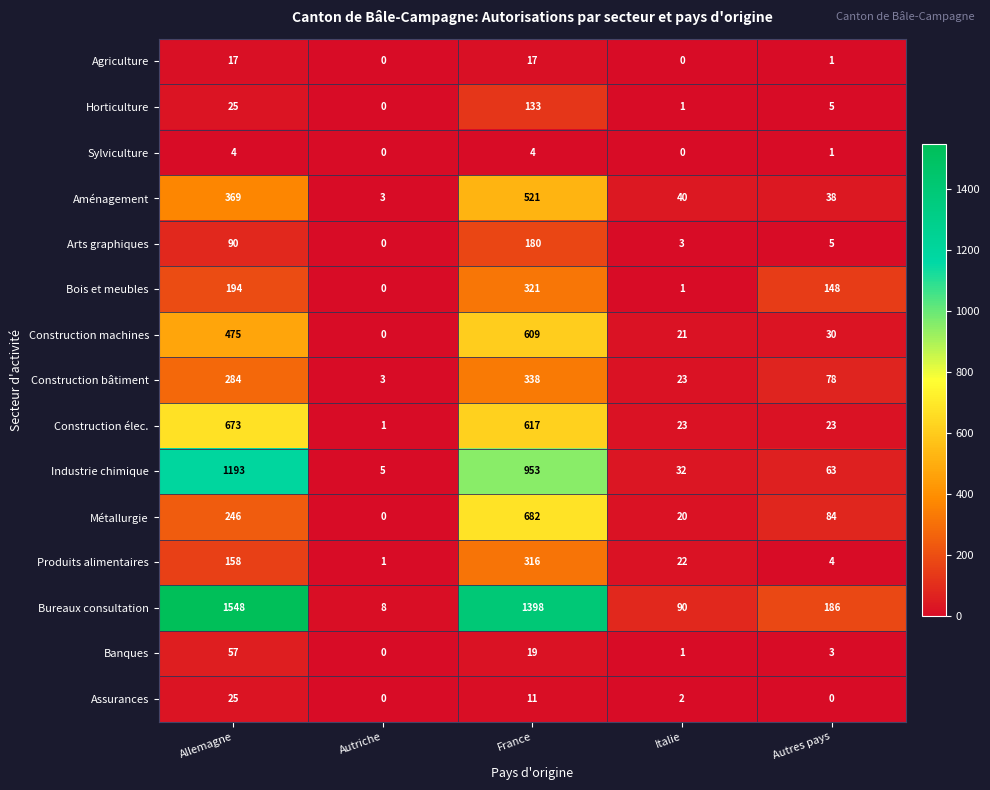

The value of Produits alimentaires at Allemagne is 158. True or false?

True